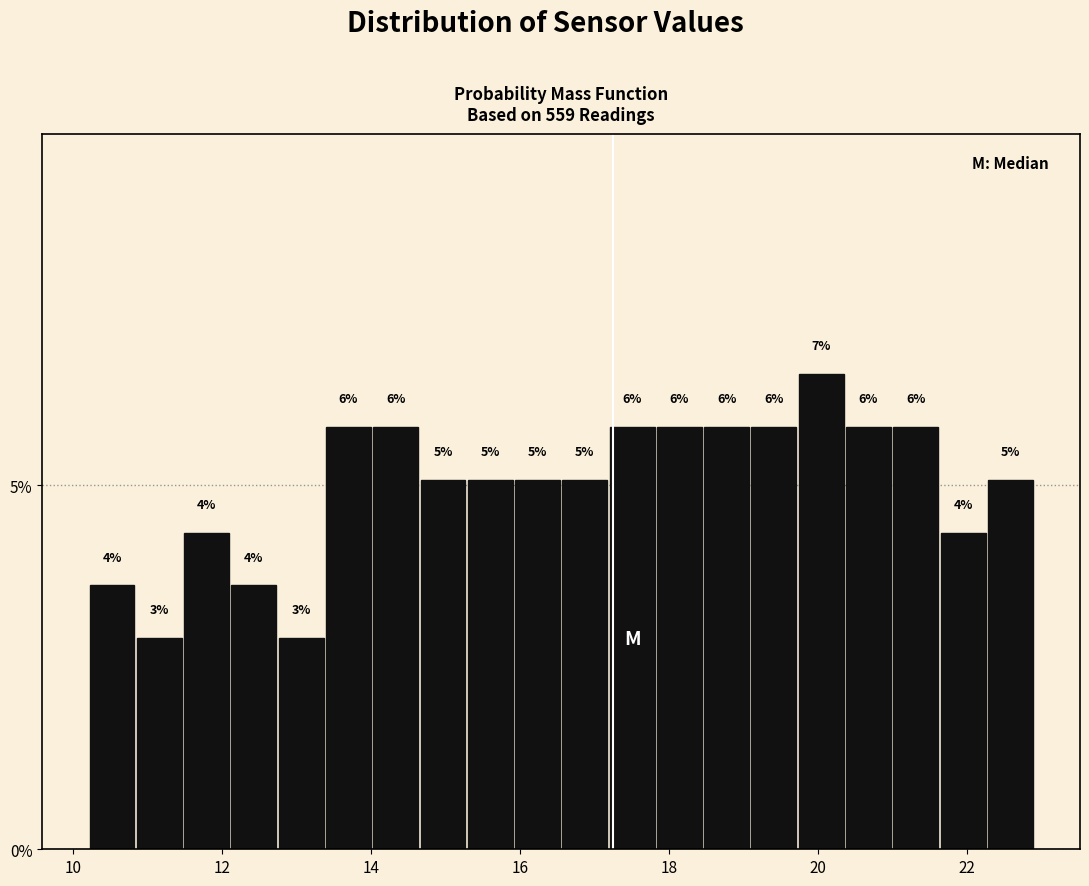

Around what value on the x-axis is the tallest bar? Give the approximate position of its centre, as read against the axis.

20.0